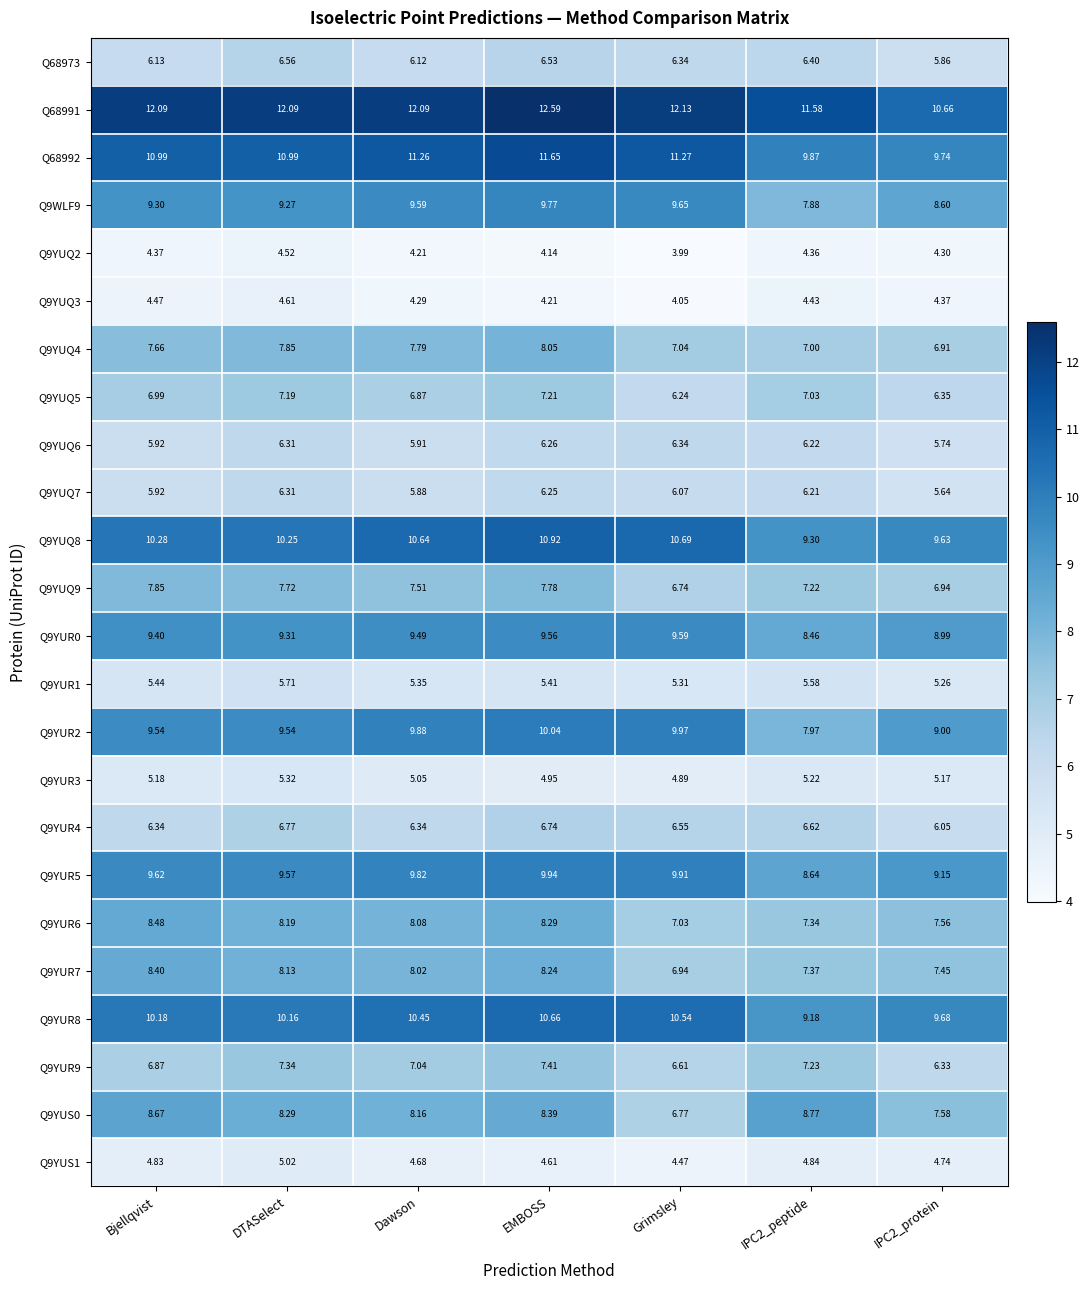

Which category has the highest value across all series?

EMBOSS